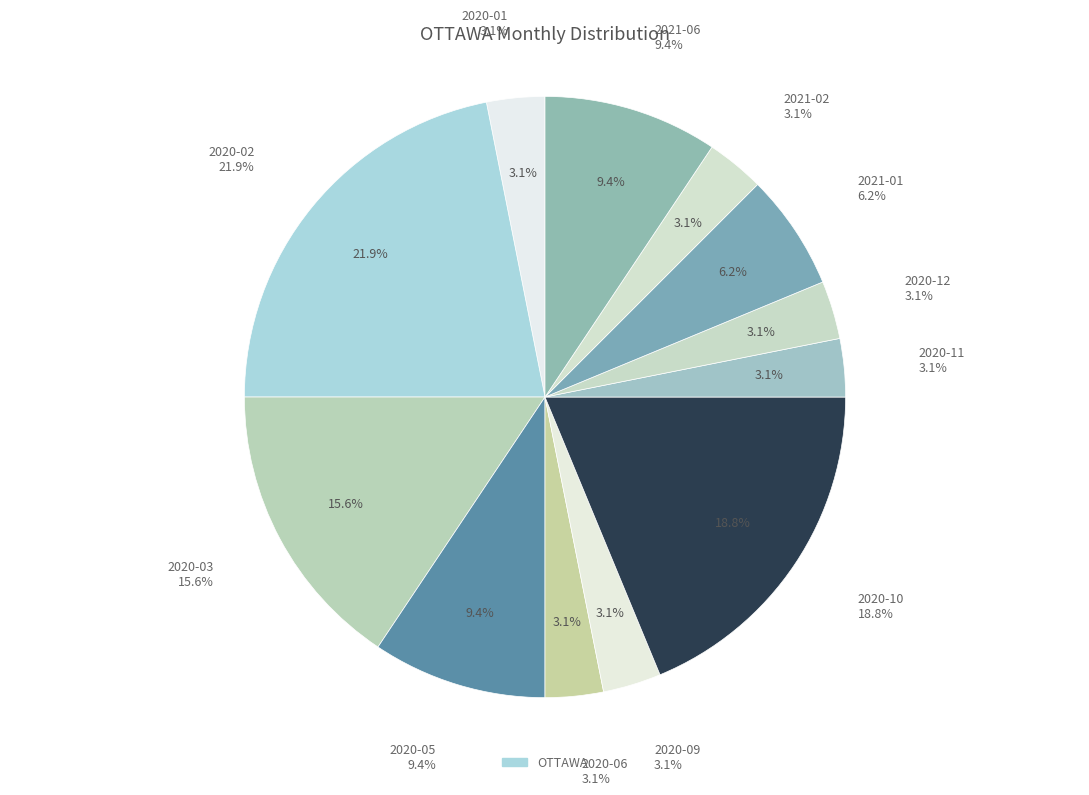

Is it true that 2020-02 is 22% of the pie?

True